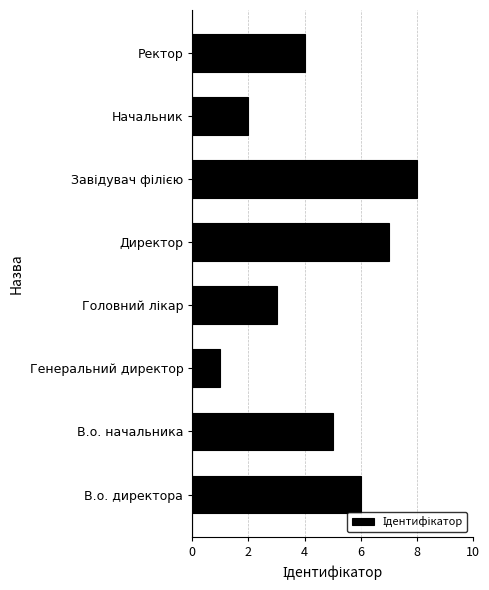

How many bars are there in total?

8